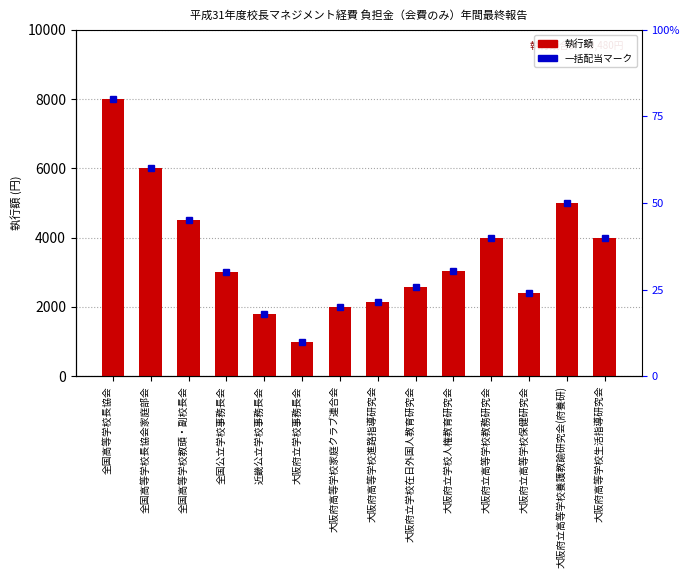

How many data points are less than 3050?

7